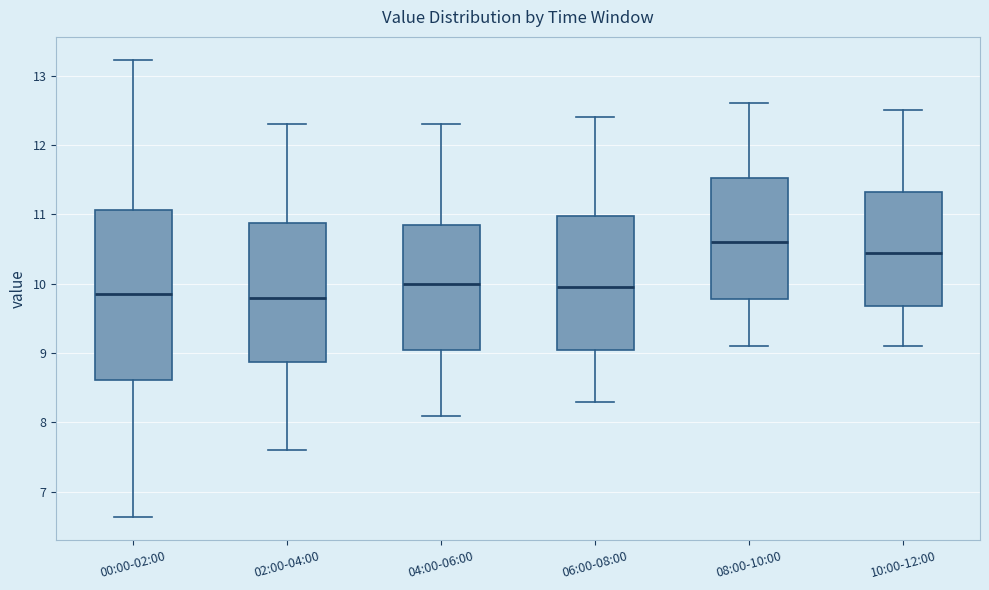

Comparing the boxes themselves (not the whiskers), which one is the tallest?

00:00-02:00